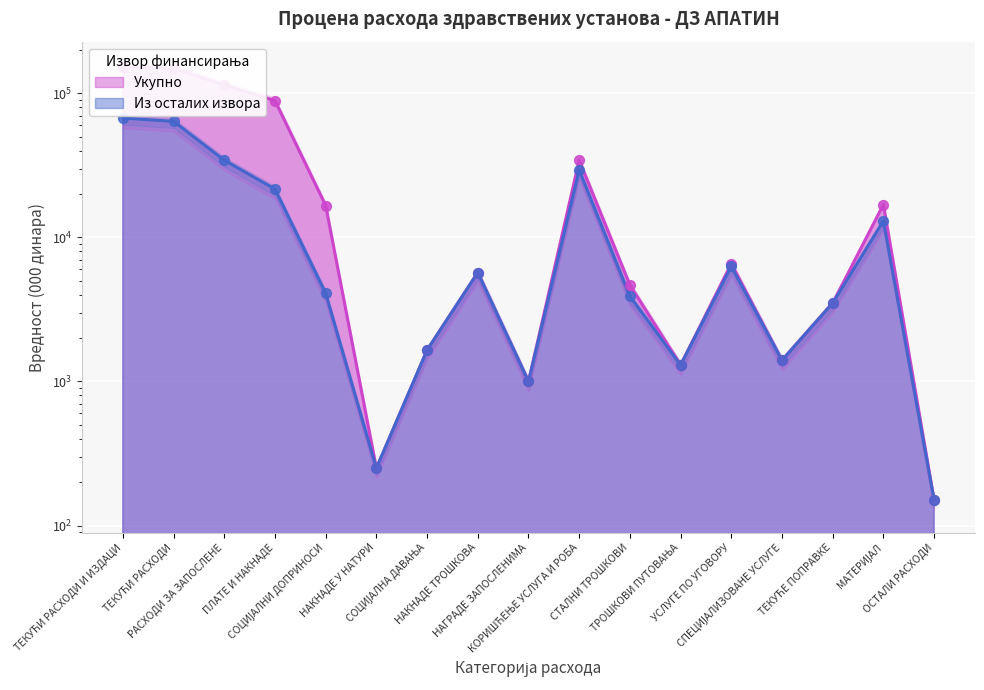

What are all the series names shown in the legend?

Укупно, Из осталих извора